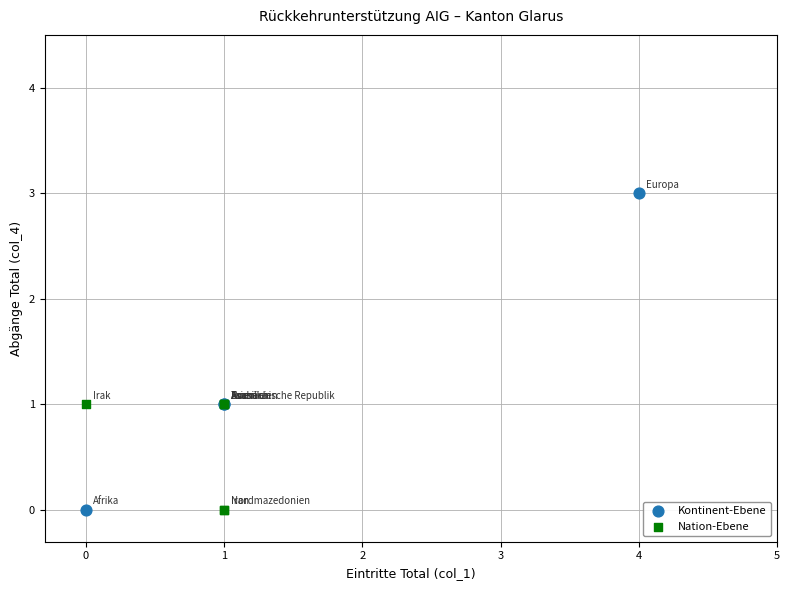

Which series contains the highest Y value?

Kontinent-Ebene